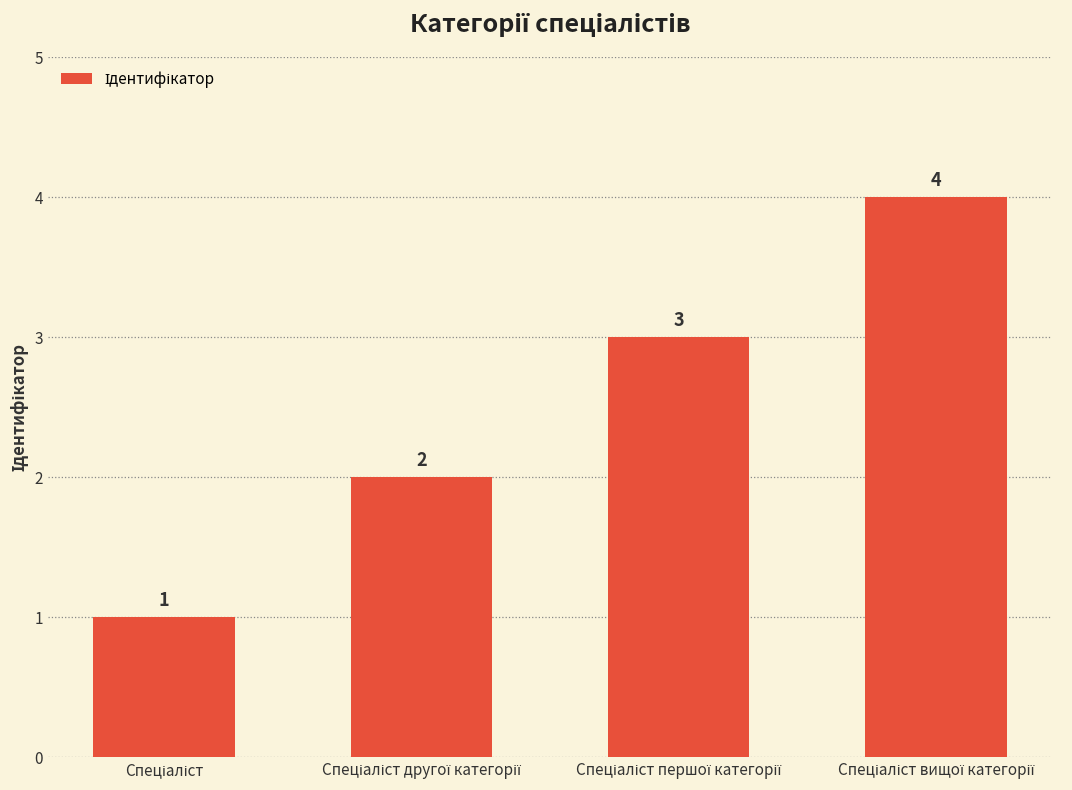

Reading left to right, list all the values displayed in this chart.

1	2	3	4